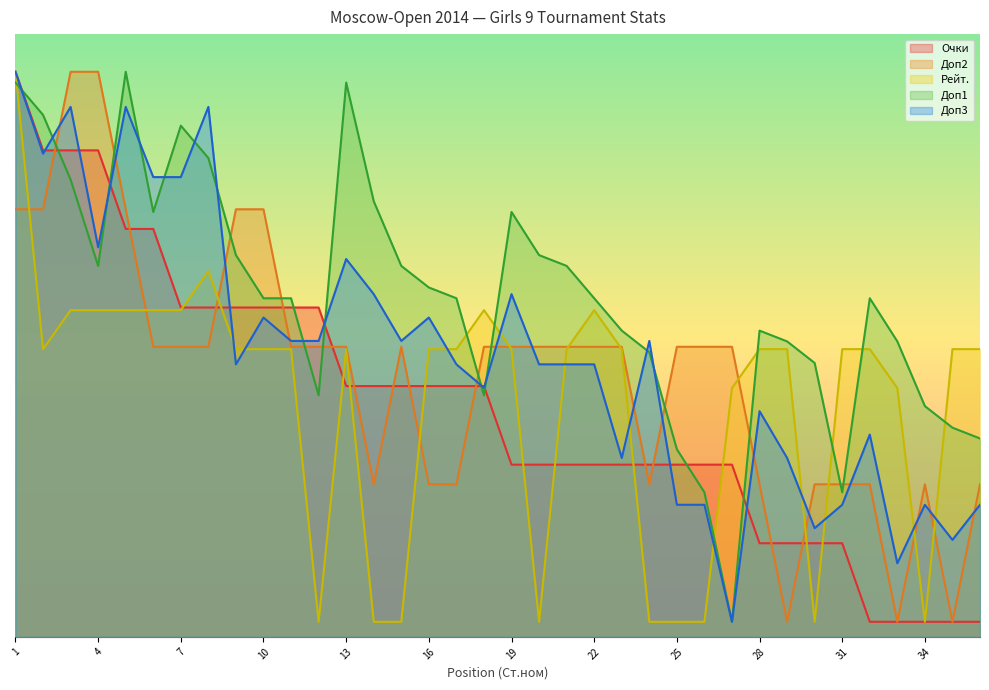

True or false: Рейт. and Очки cross at least once.

True